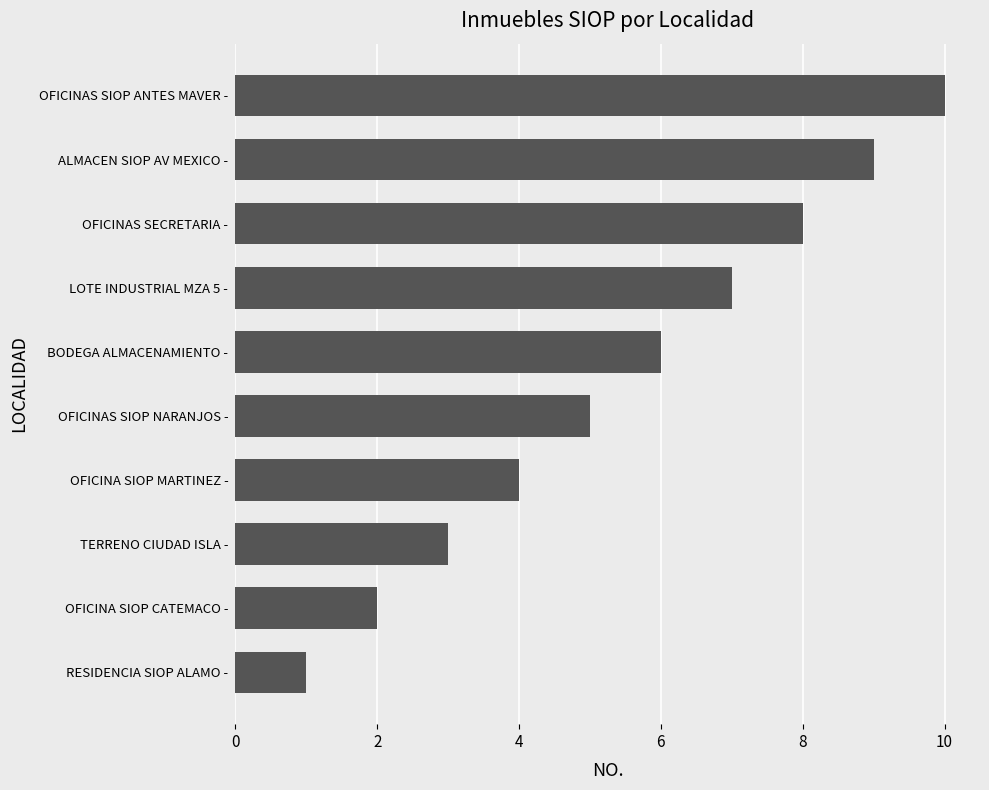

What is the change in value from TERRENO CIUDAD ISLA - to OFICINAS SIOP ANTES MAVER -?

+7